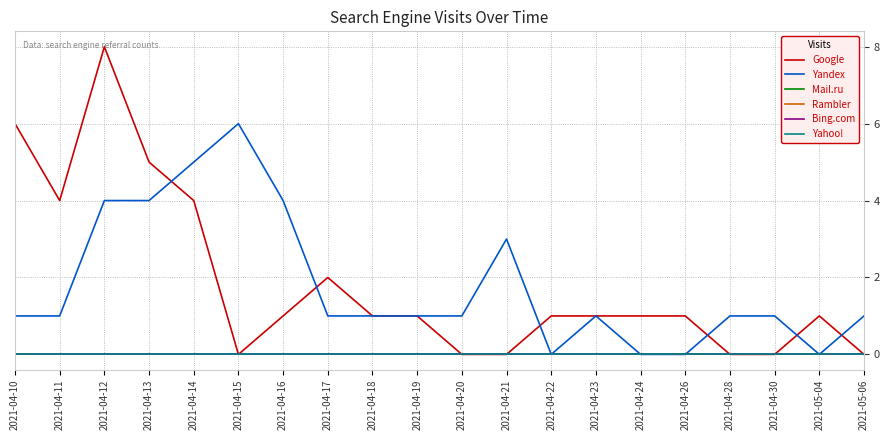

At which label does Yandex first exceed 1?

2021-04-12